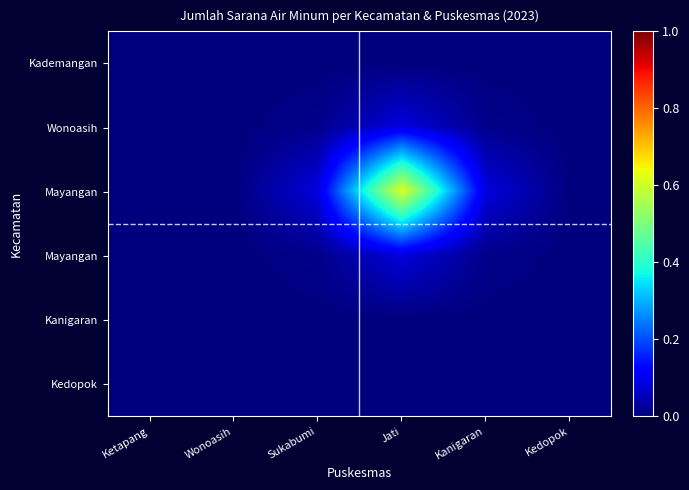

What is the maximum value shown in the chart?

0.6